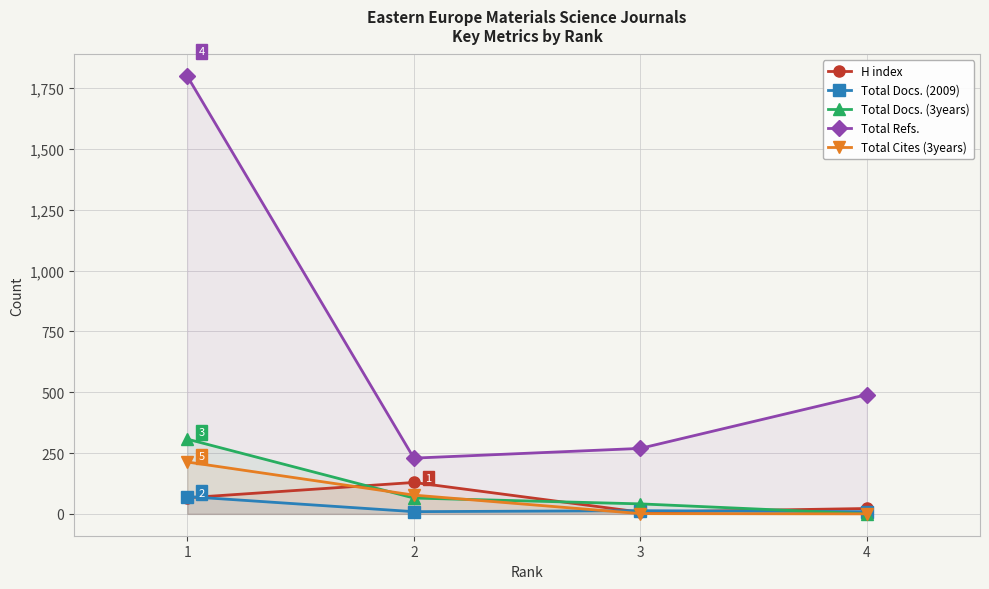

Between 1 and 3, which is larger?

1